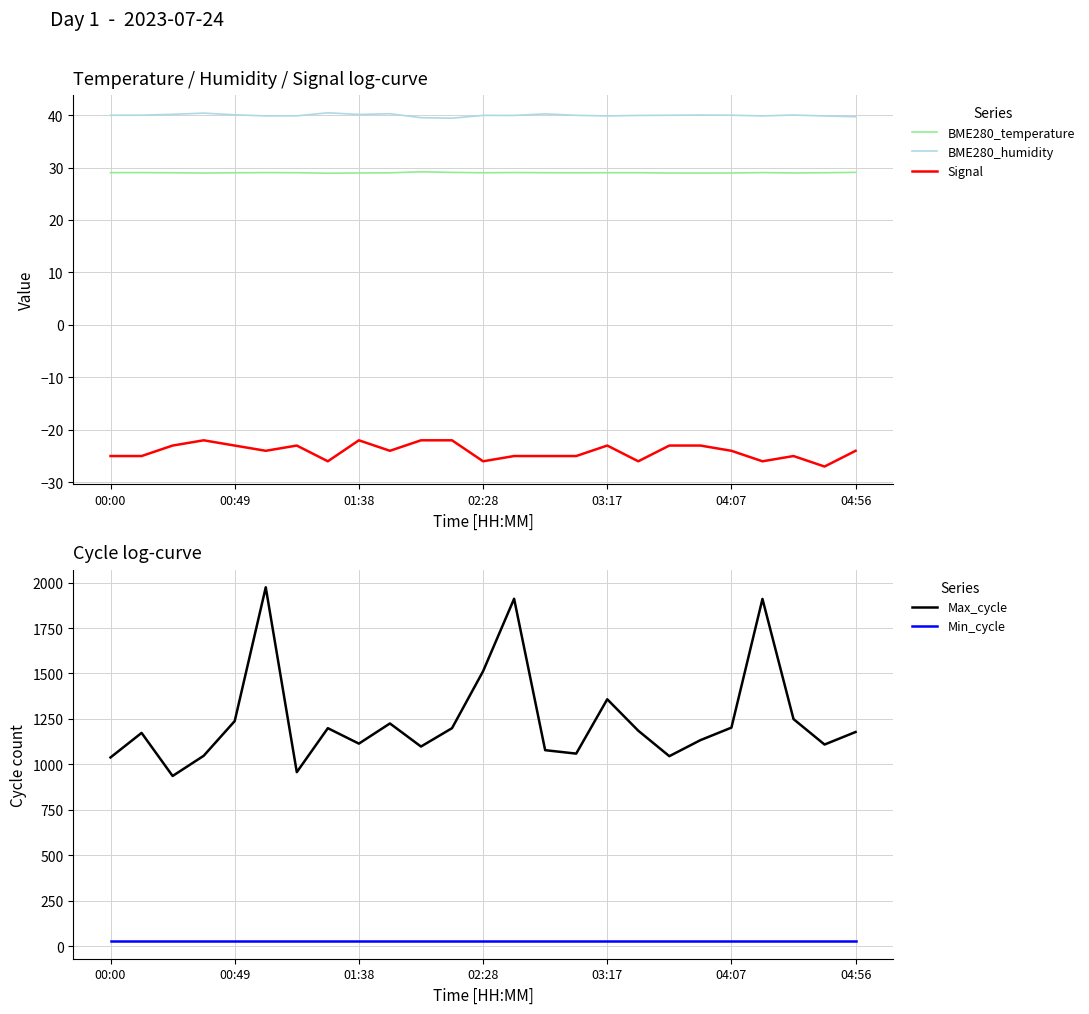

What value does the Signal series have at 02:28?

-26.0